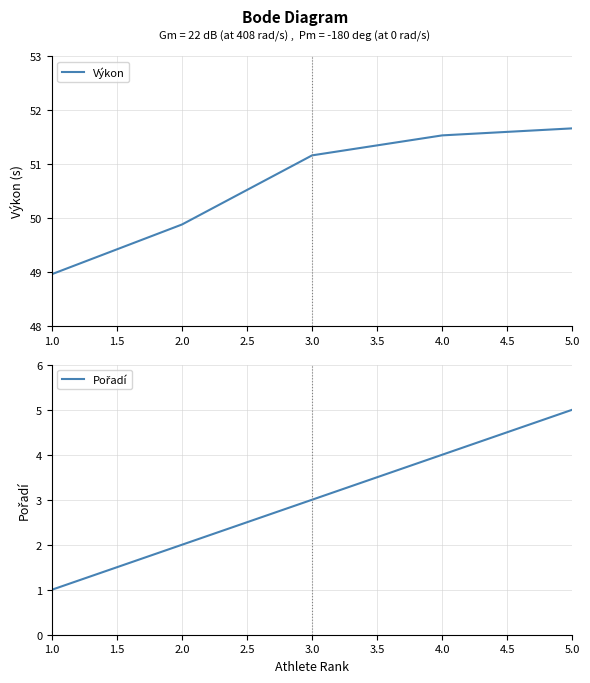

Is it true that Výkon equals 51.7 at 5.0?

True